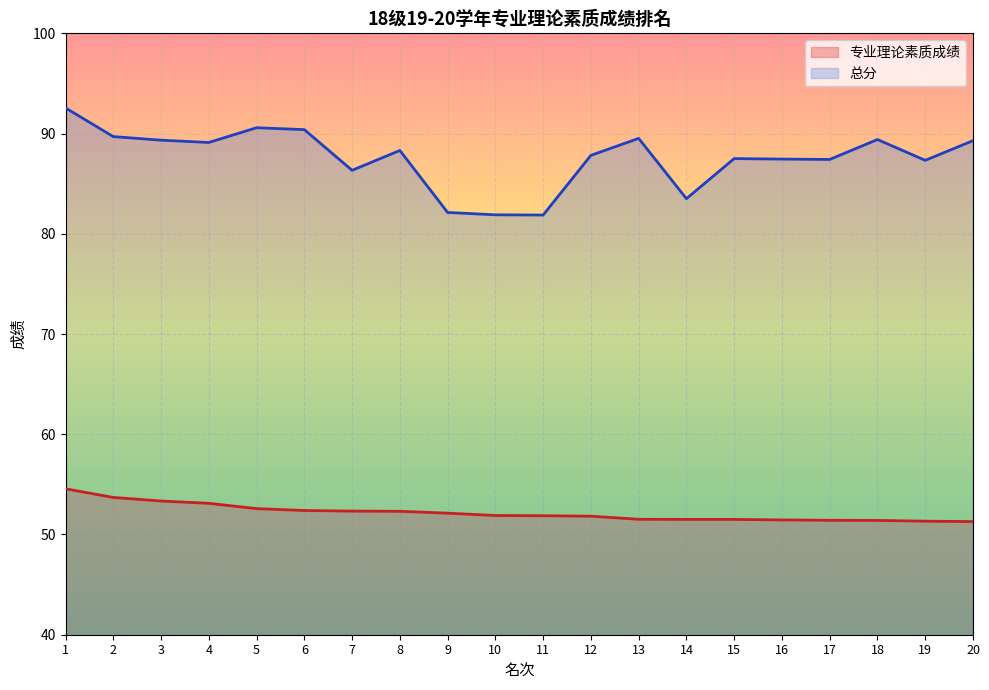

What is the minimum value for 专业理论素质成绩?

51.3